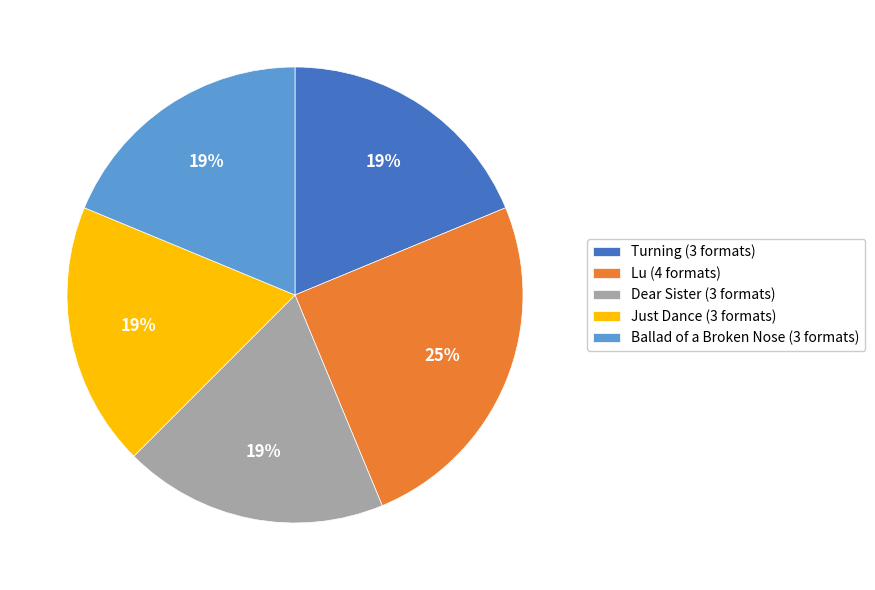

Count the number of slices in the pie.

5